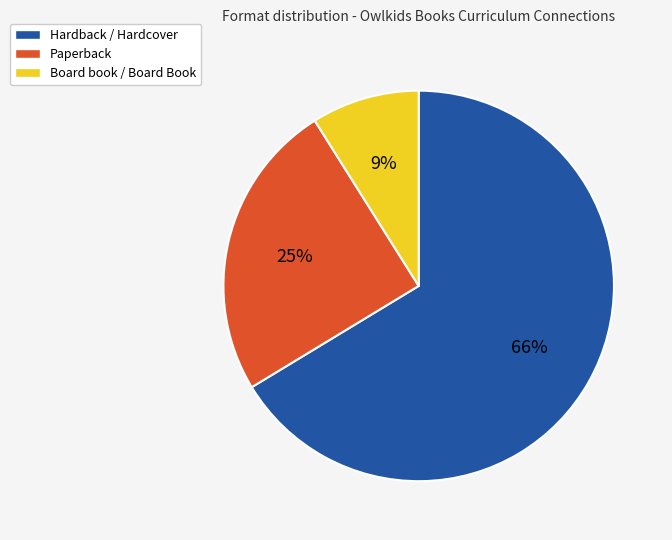

Which has a higher value, Paperback or Board book / Board Book?

Paperback